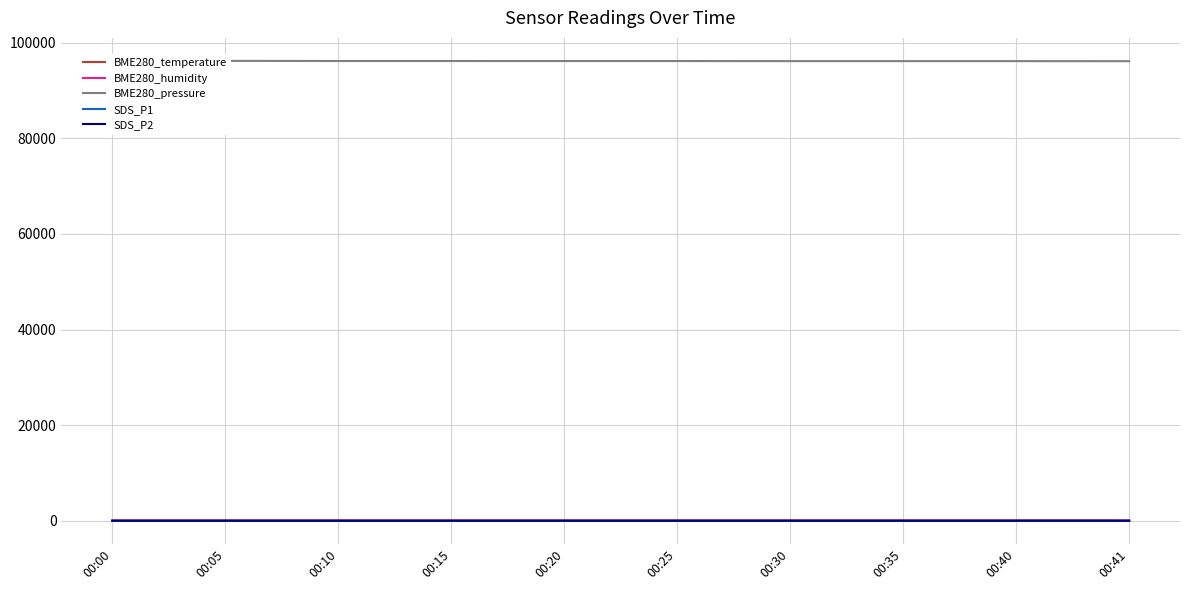

Is it true that BME280_humidity equals 29.0 at 00:15?

False